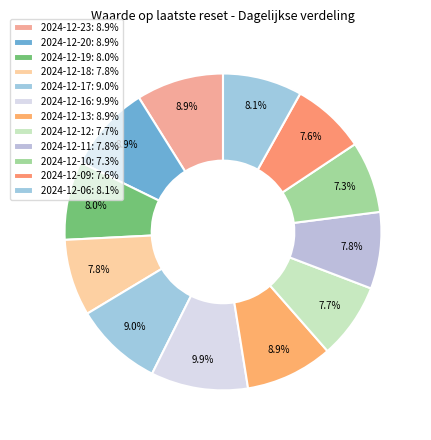

Count the number of slices in the pie.

12